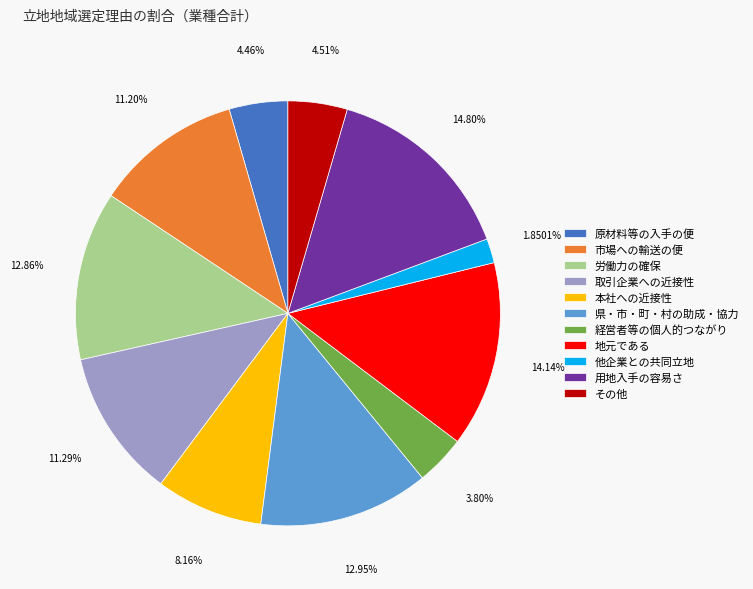

To the nearest percent, what is the average slice percentage?

9%